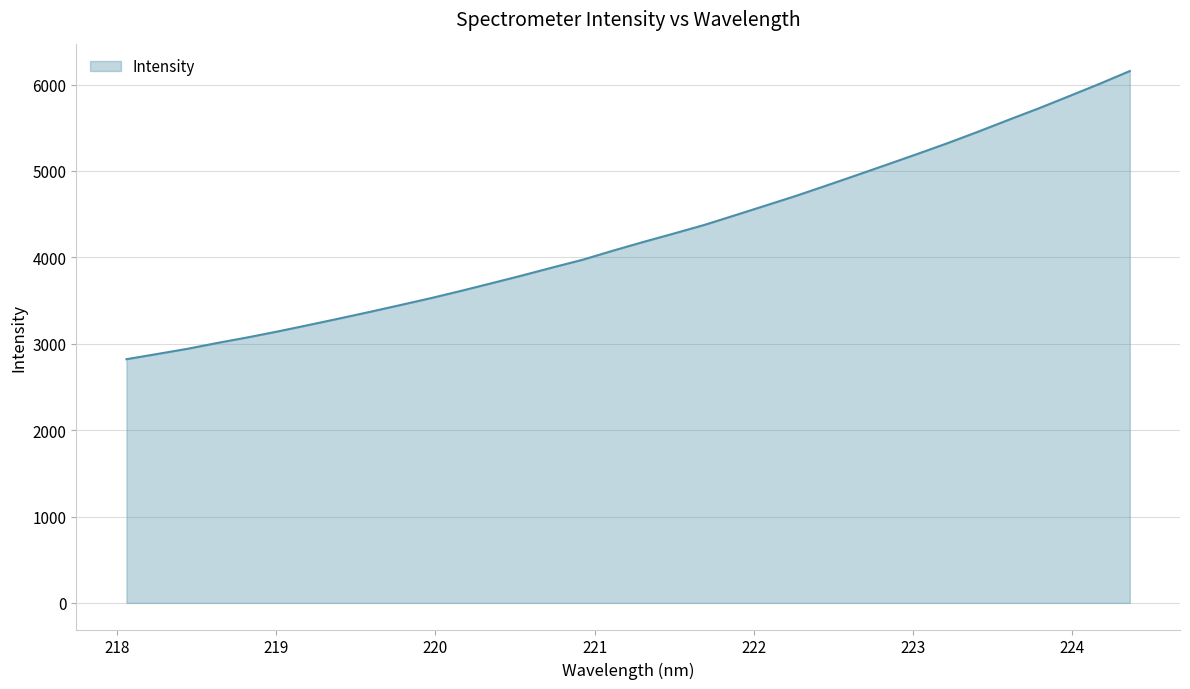

What is the maximum value shown in the chart?

6157.2